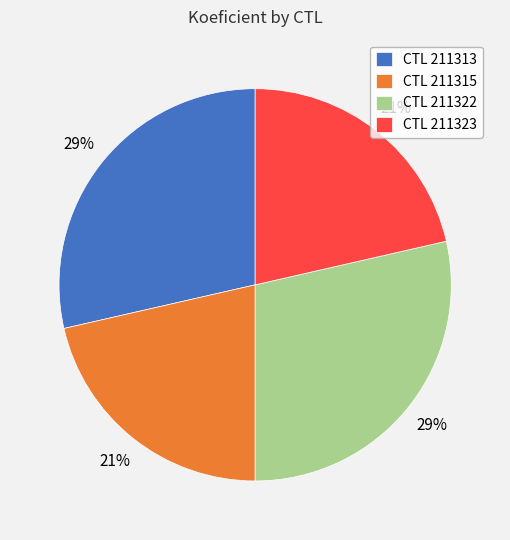

Between CTL 211313 and CTL 211323, which is larger?

CTL 211313